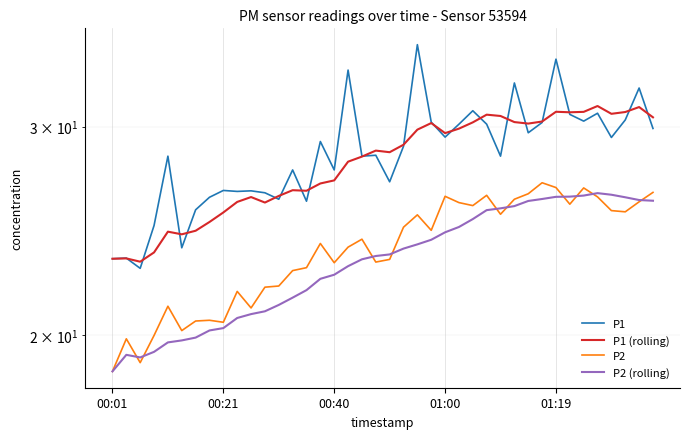

What is the minimum value shown in the chart?

18.6